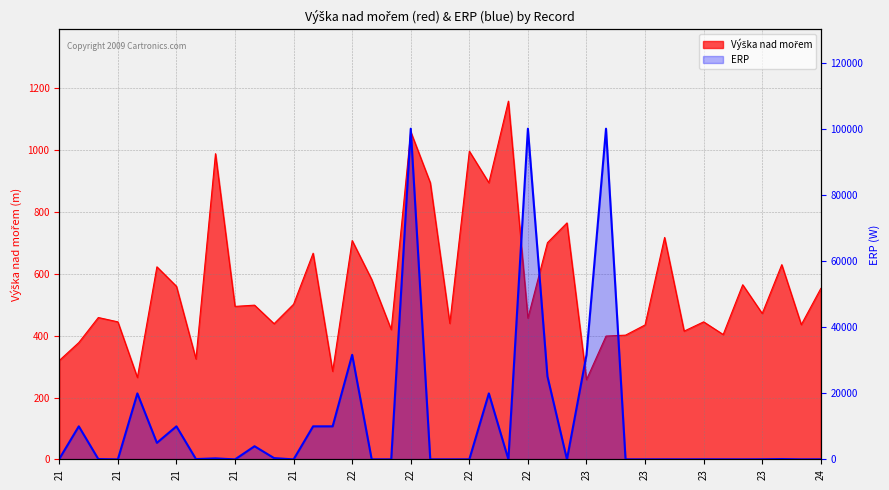

Which label corresponds to the smallest value in the chart?

21